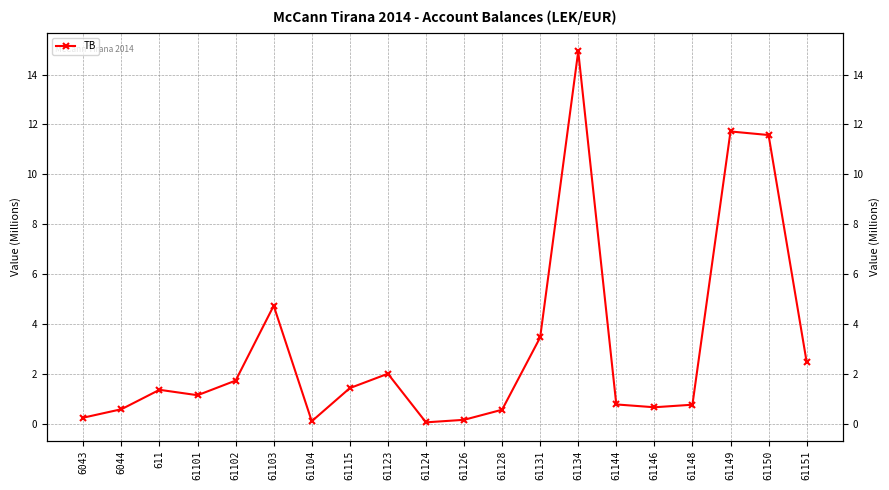

Which category has the highest value across all series?

61134